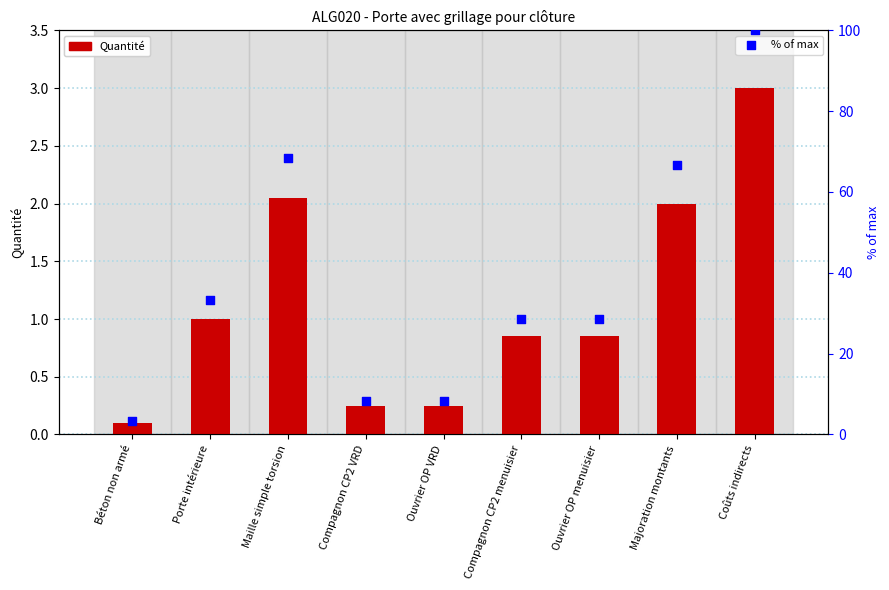

What is the total value across all series at Ouvrier OP menuisier?

29.4